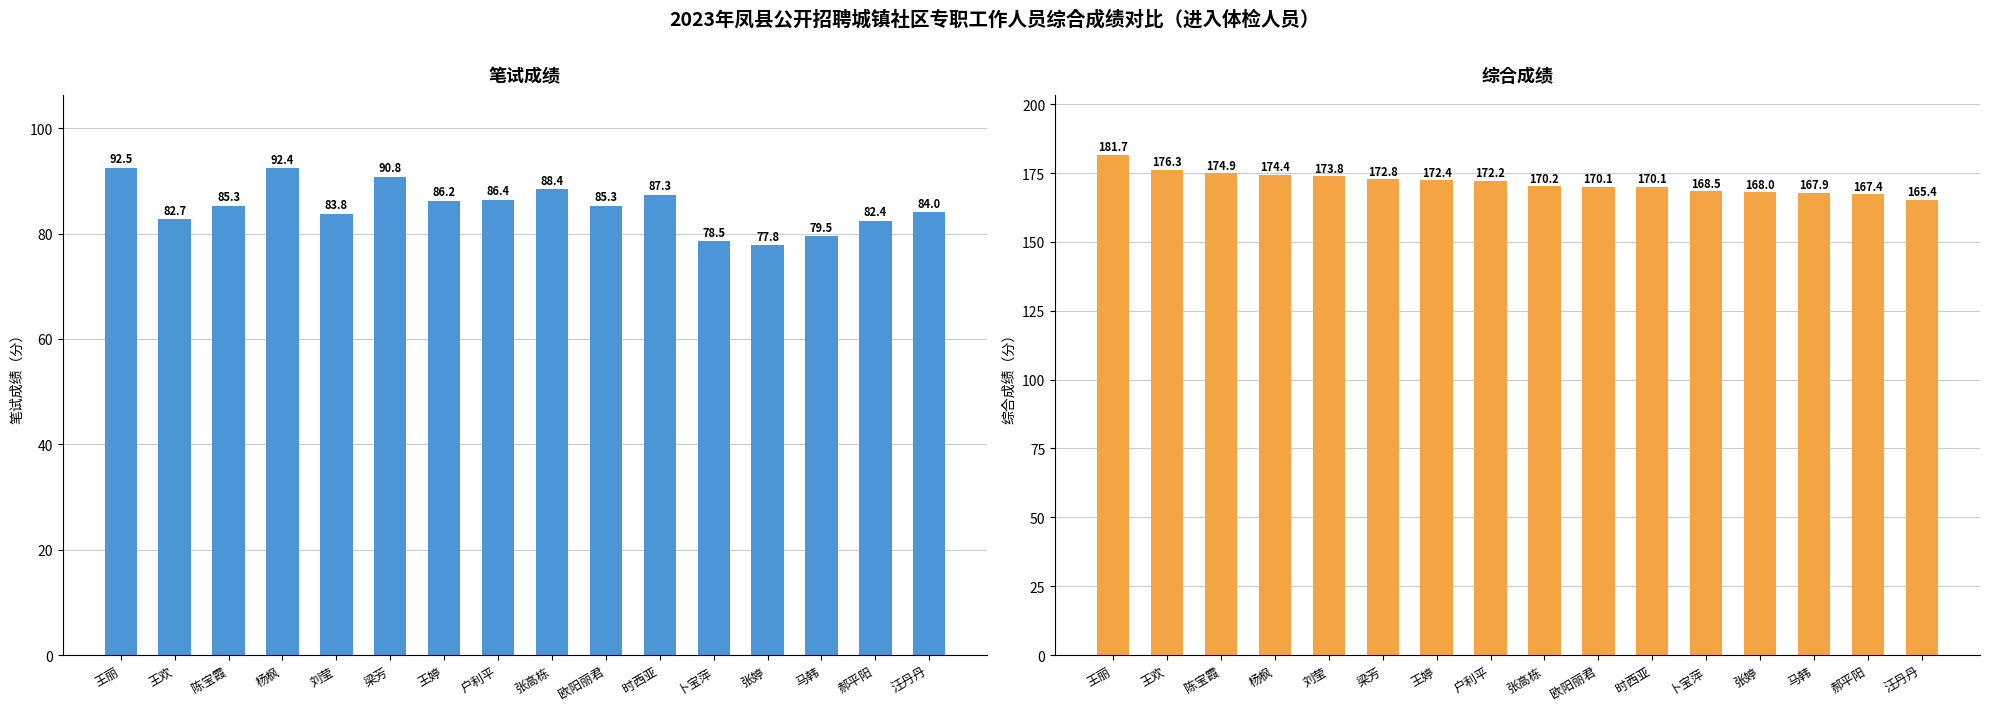

What is the difference between the highest and lowest values at 户利平?

85.8